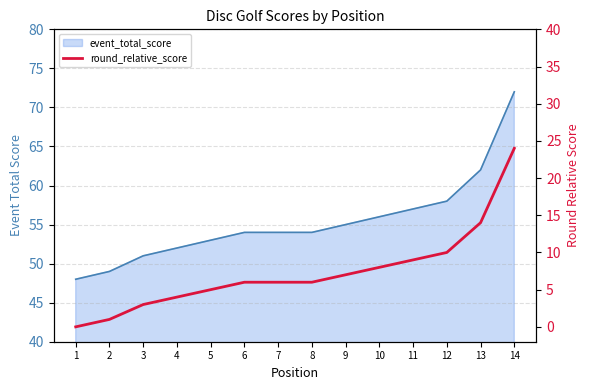

How many positive values are there?

13